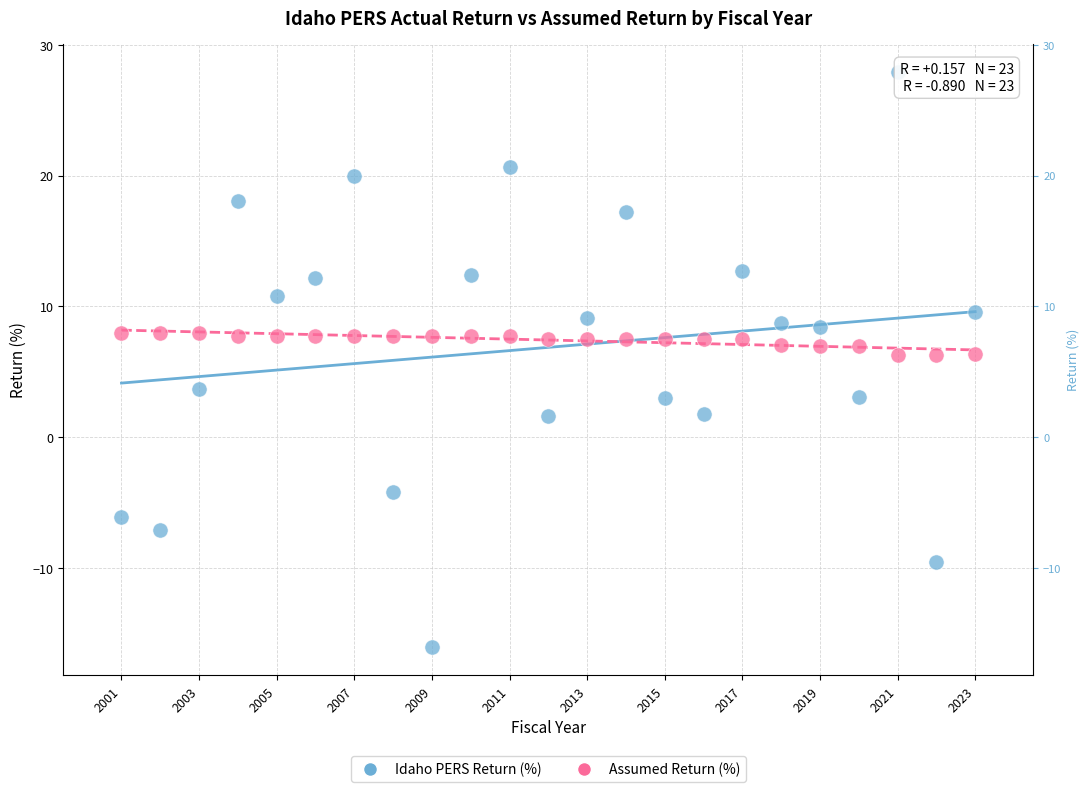

Across all data points, what is the range of Y values (max minus min)?

43.9